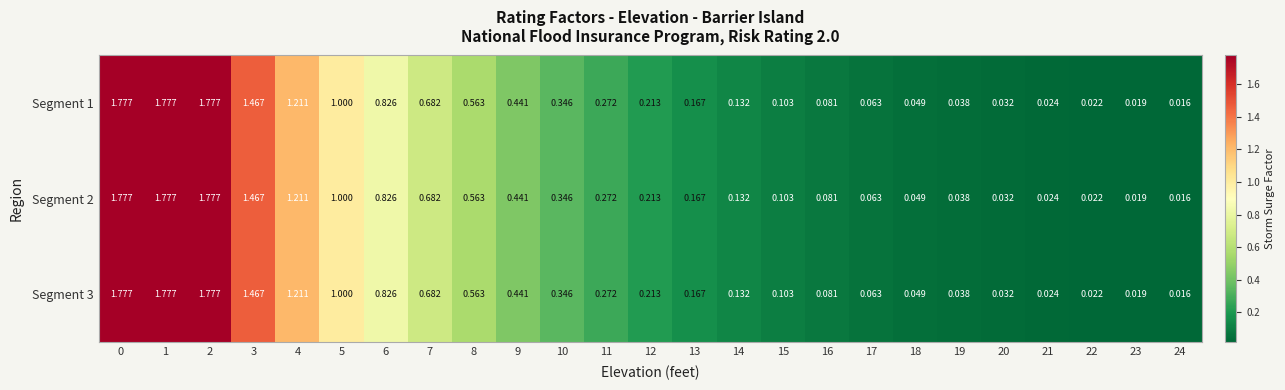

Is the value of Segment 3 at 9 greater than the value of Segment 2 at 6?

No